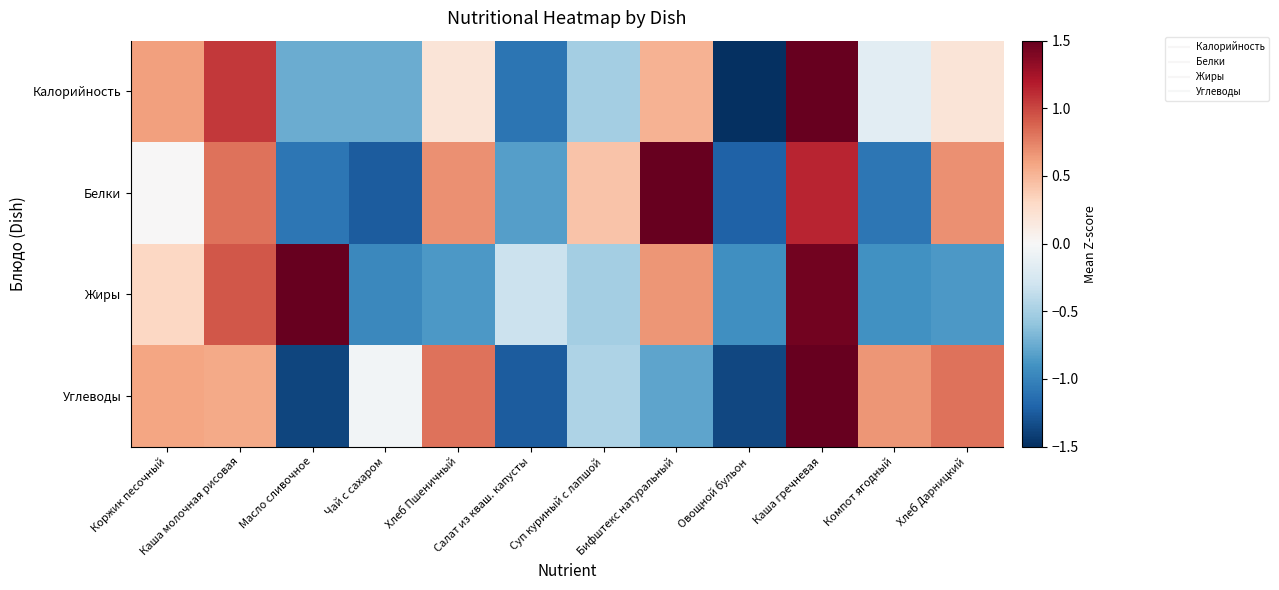

Which has a higher value, Коржик песочный or Каша молочная рисовая?

Каша молочная рисовая